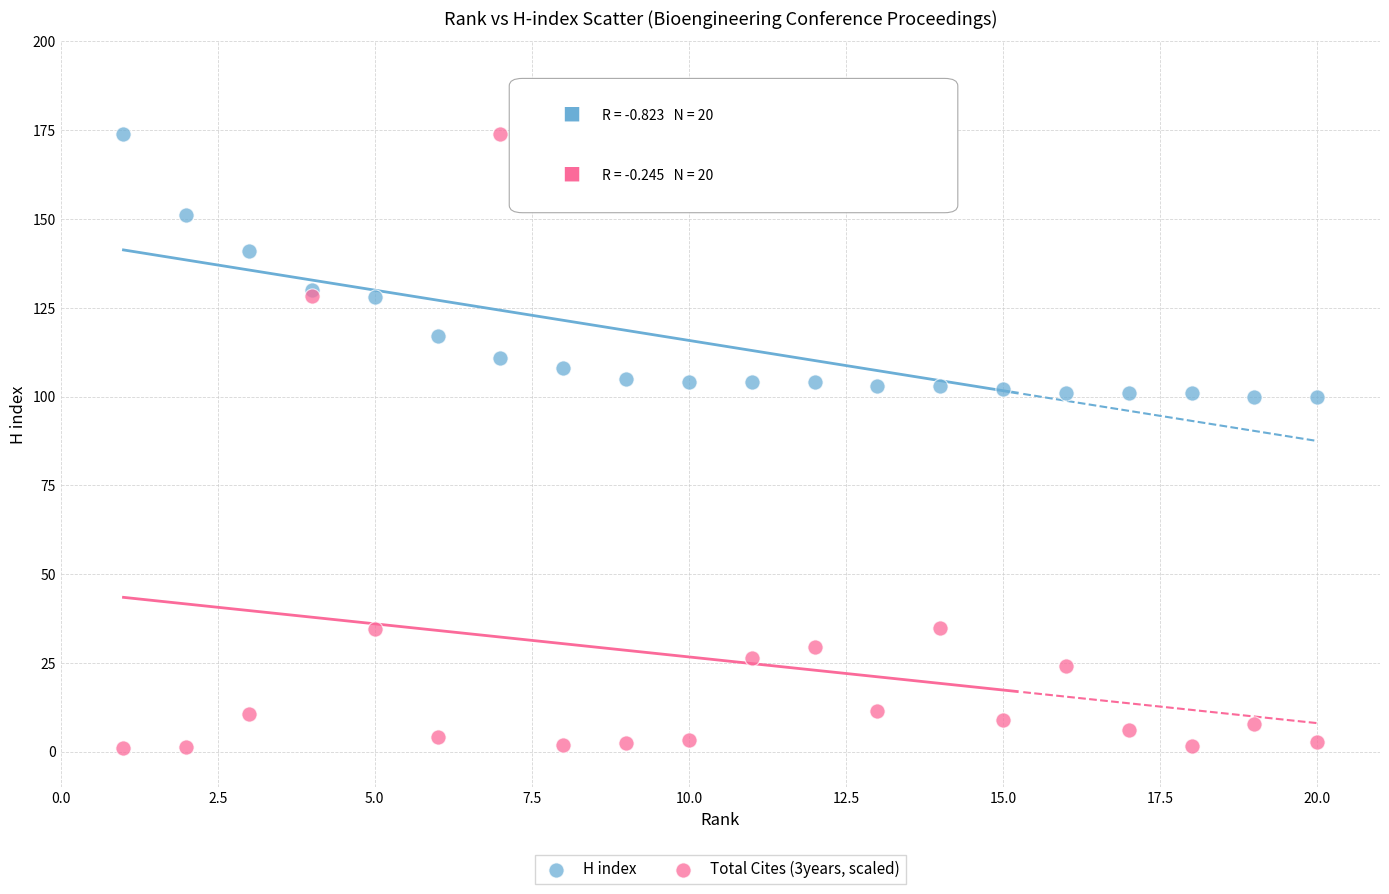

Which series contains the lowest Y value?

Total Cites (3years, scaled)